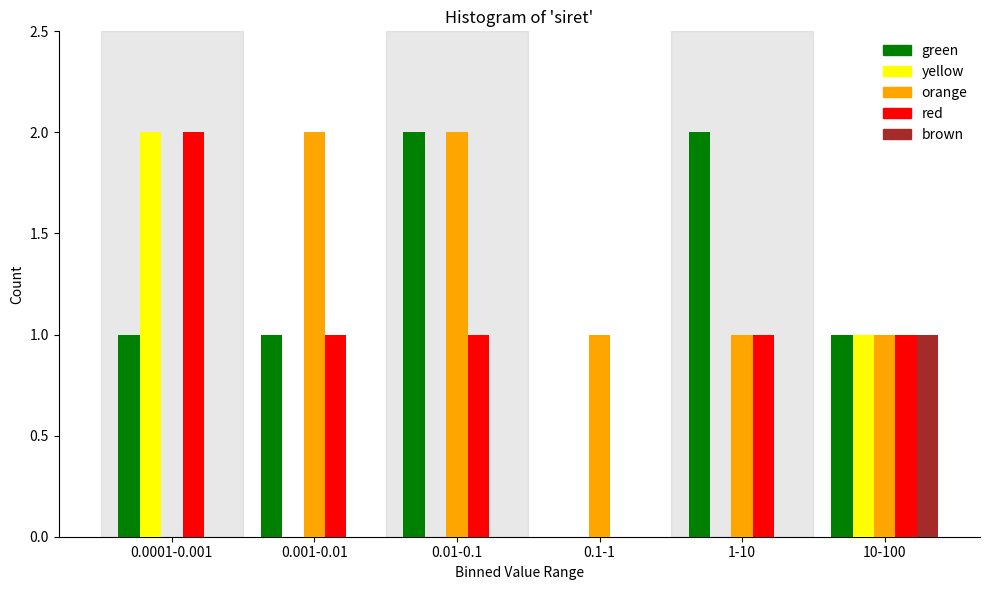

Reading left to right, transcribe all the data shown in this chart.

green: 0.0001-0.001=1	0.001-0.01=1	0.01-0.1=2	0.1-1=0	1-10=2	10-100=1
yellow: 0.0001-0.001=2	0.001-0.01=0	0.01-0.1=0	0.1-1=0	1-10=0	10-100=1
orange: 0.0001-0.001=0	0.001-0.01=2	0.01-0.1=2	0.1-1=1	1-10=1	10-100=1
red: 0.0001-0.001=2	0.001-0.01=1	0.01-0.1=1	0.1-1=0	1-10=1	10-100=1
brown: 0.0001-0.001=0	0.001-0.01=0	0.01-0.1=0	0.1-1=0	1-10=0	10-100=1